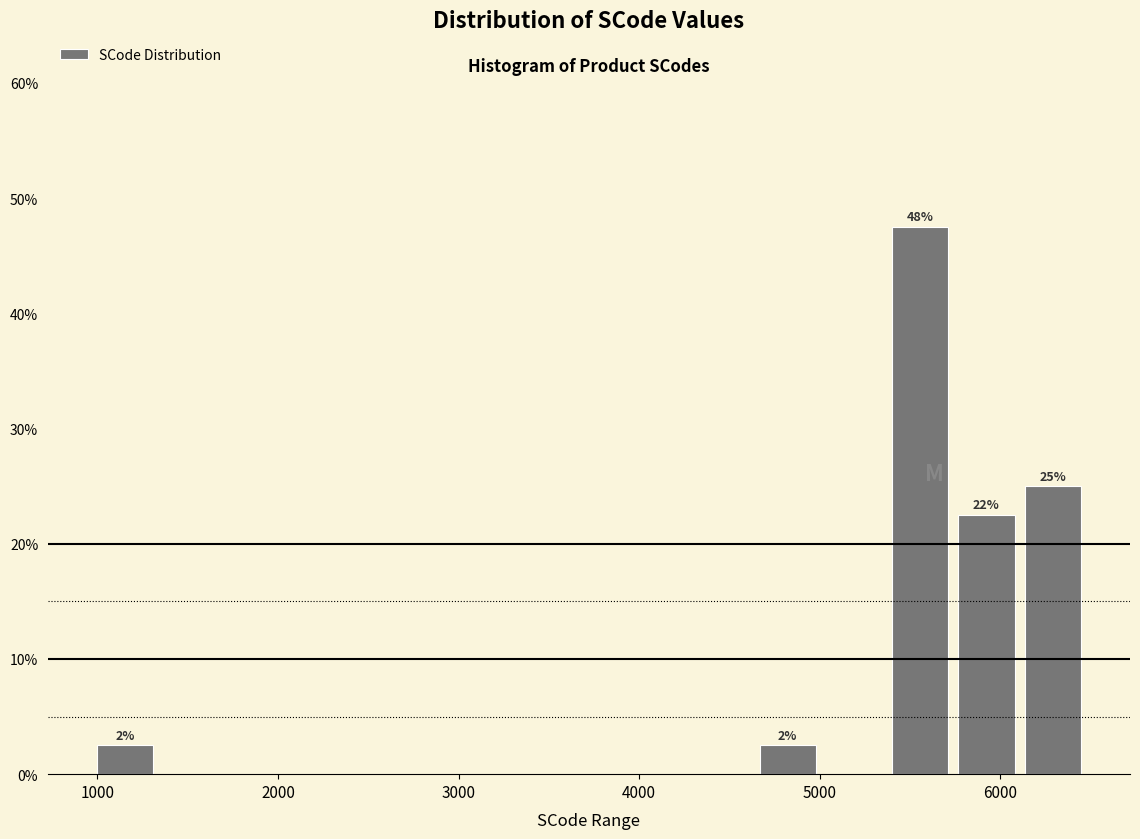

Read against the x-axis, roughly where is the centre of the tallest bar?

5600